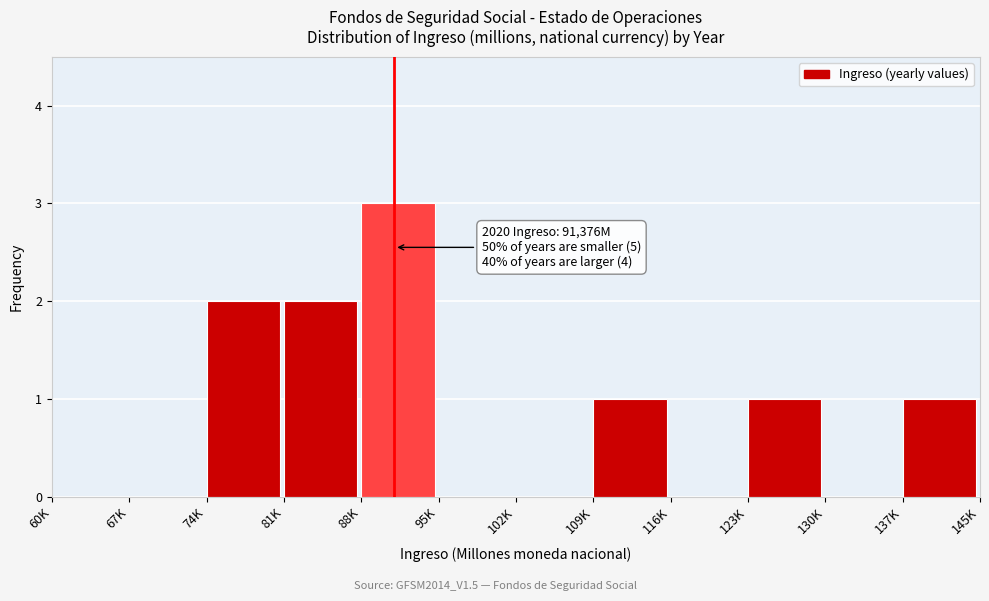

Reading right to left, transcribe all the data shown in this chart.

137K=1	130K=0	123K=1	116K=0	109K=1	102K=0	95K=0	88K=3	81K=2	74K=2	67K=0	60K=0